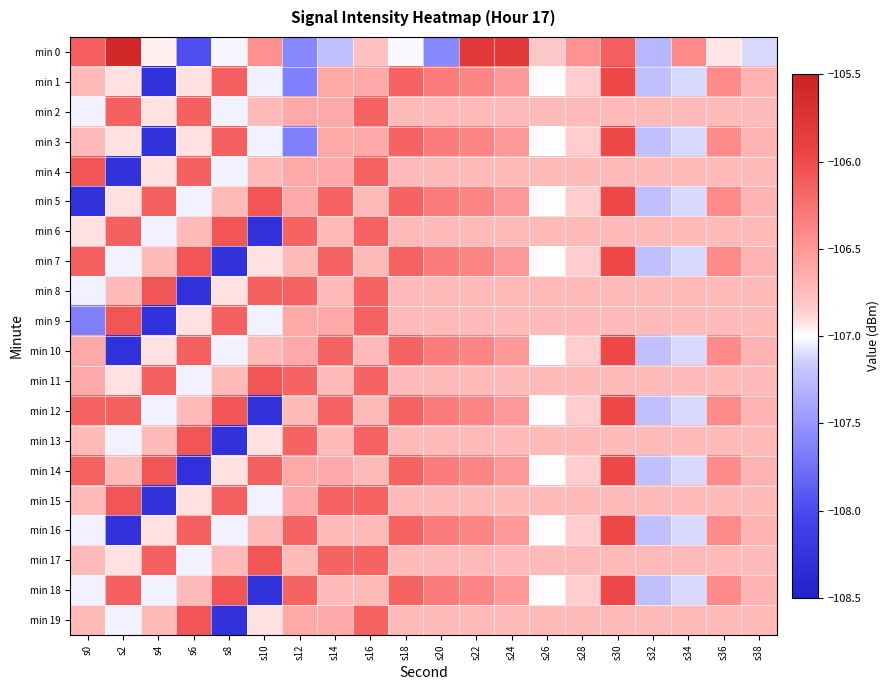

What is the difference between the highest and lowest values at s8?

2.2